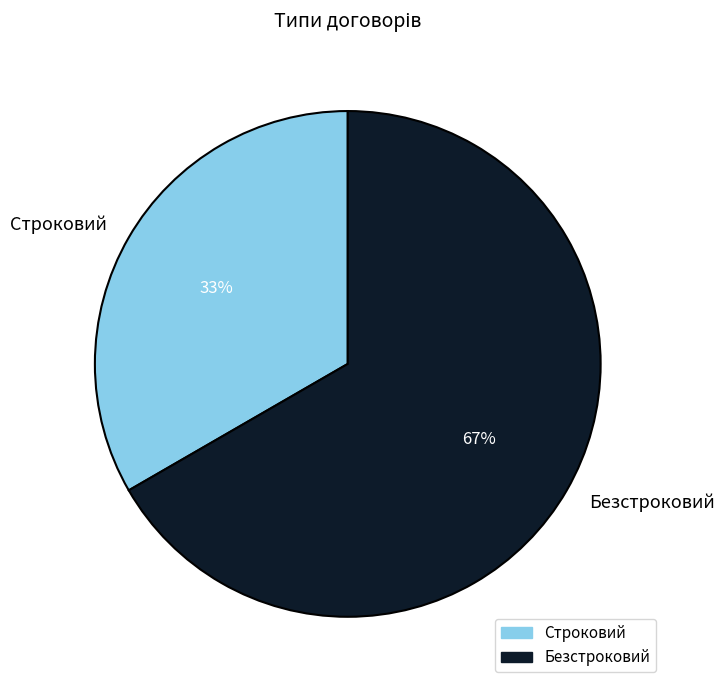

Approximately how many times larger is the value at Строковий compared to Безстроковий?

0.5